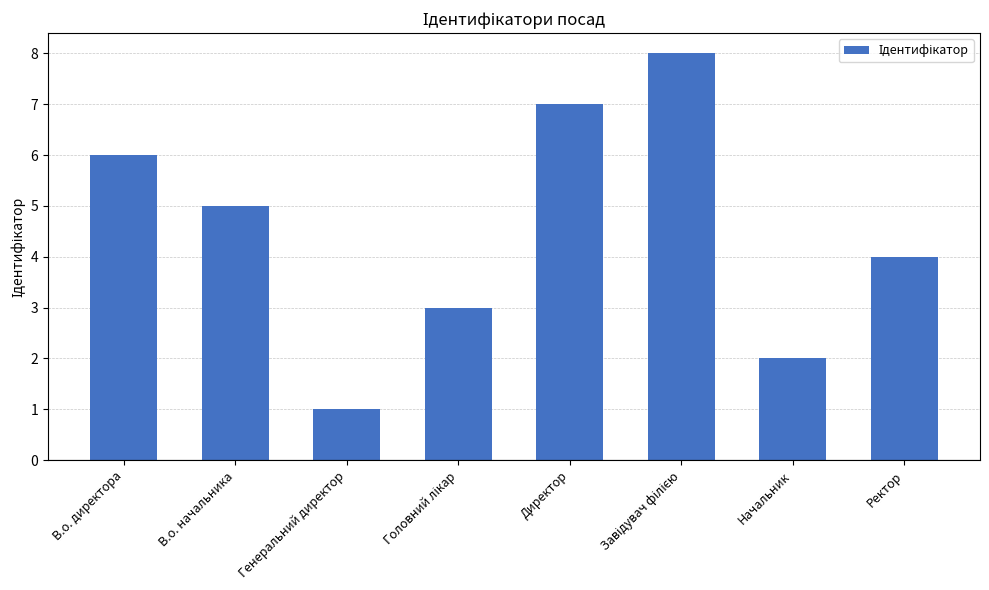

How many data points does each series have?

8